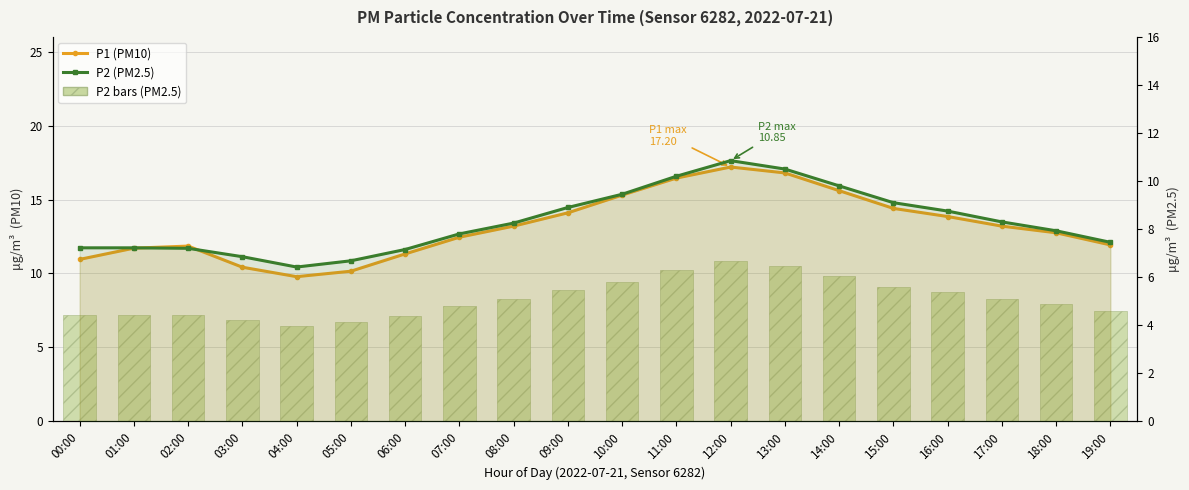

What is the label of the 11th bar from the left?

10:00